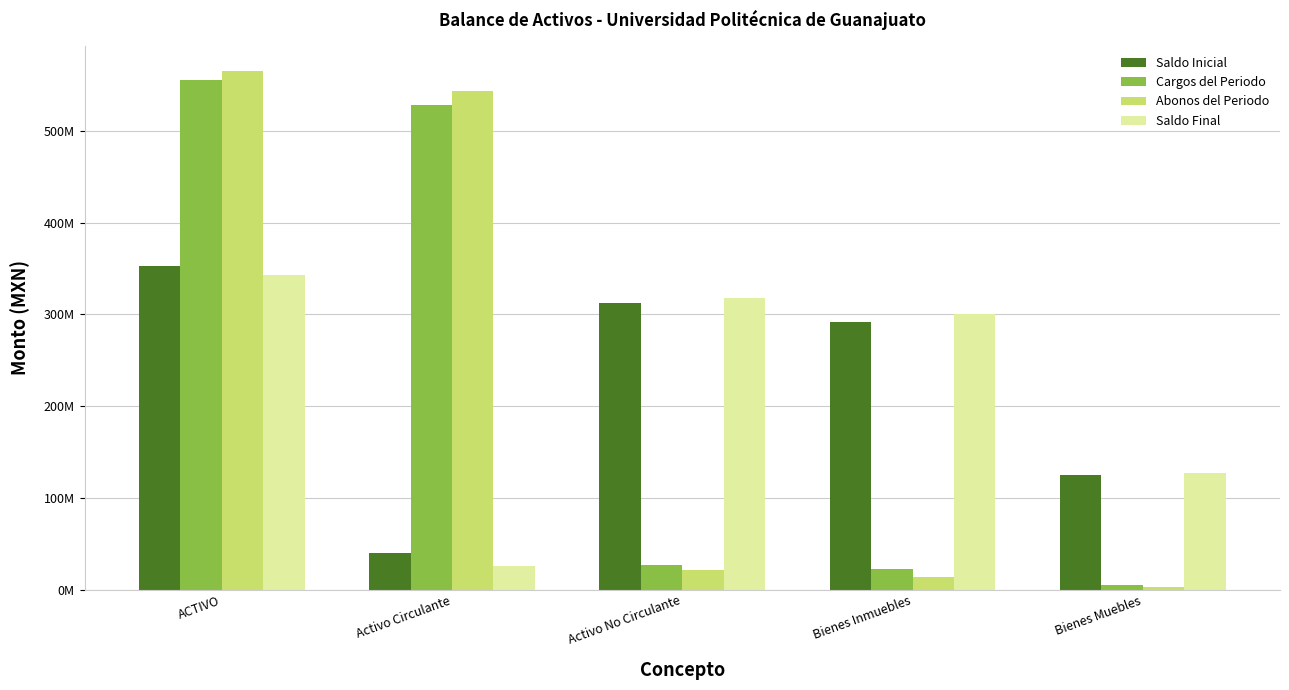

Does the chart contain stacked bars?

No